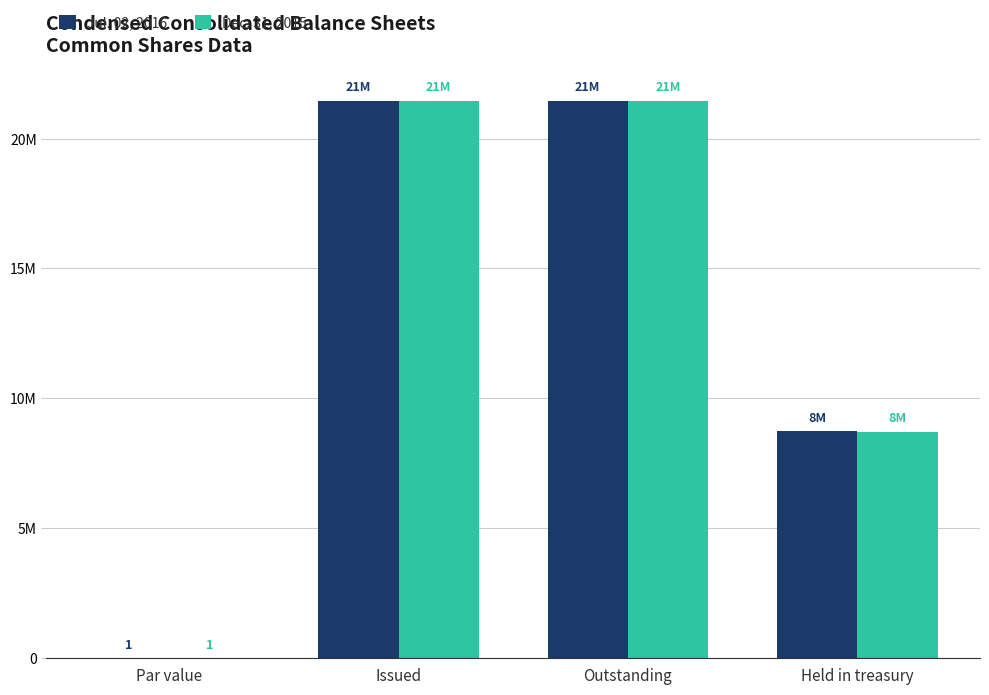

Does the chart contain stacked bars?

No